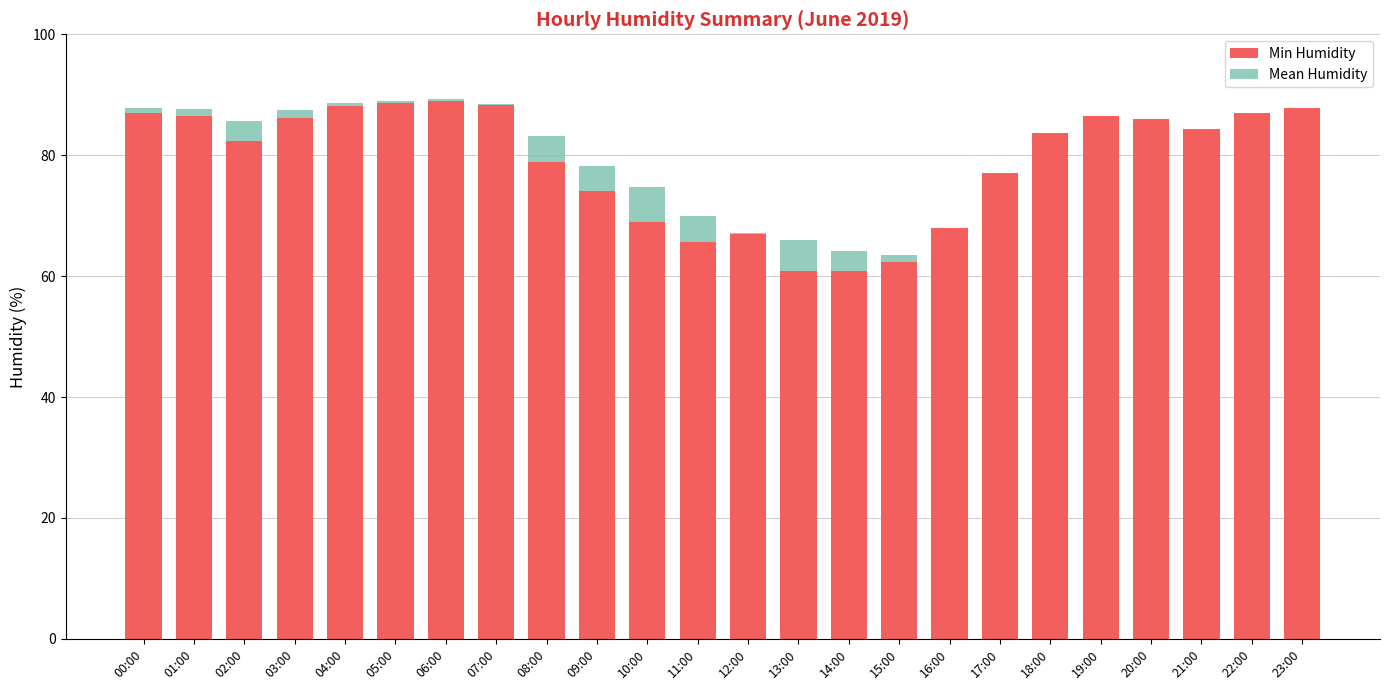

What is the difference between the maximum and minimum values in the Min Humidity series?

28.0